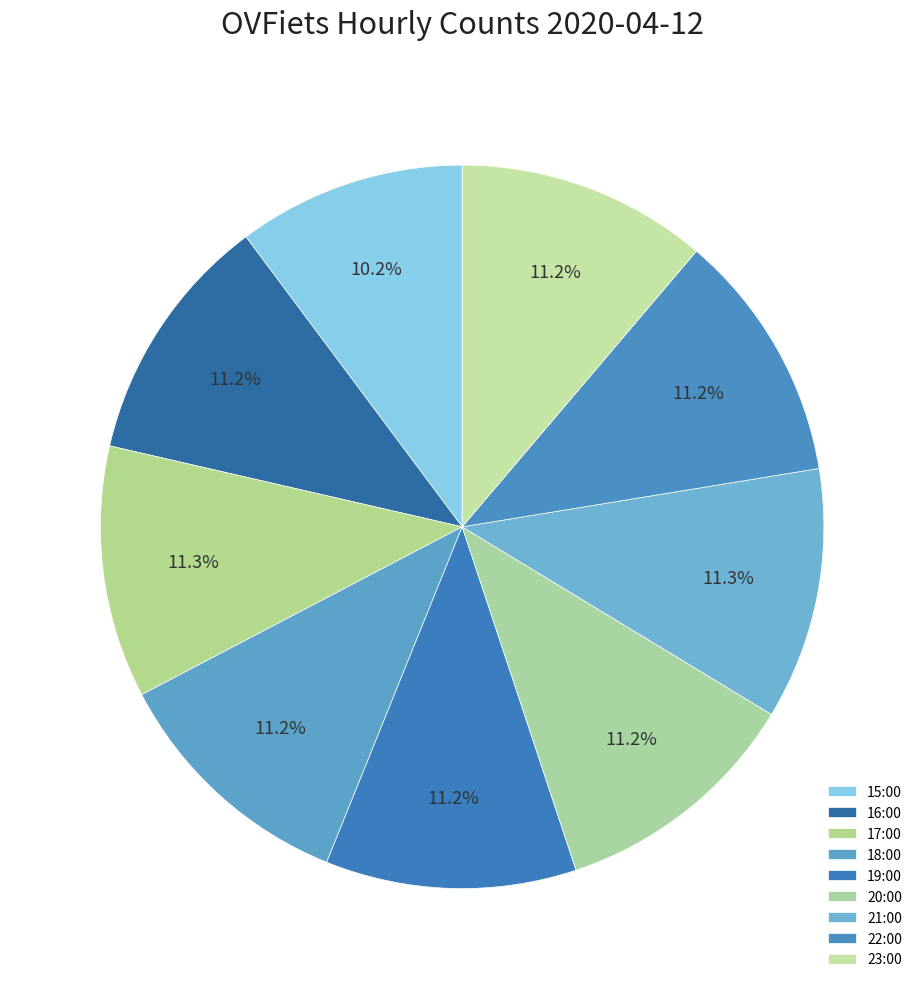

To the nearest percent, what is the combined percentage of 16:00 and 20:00?

22%